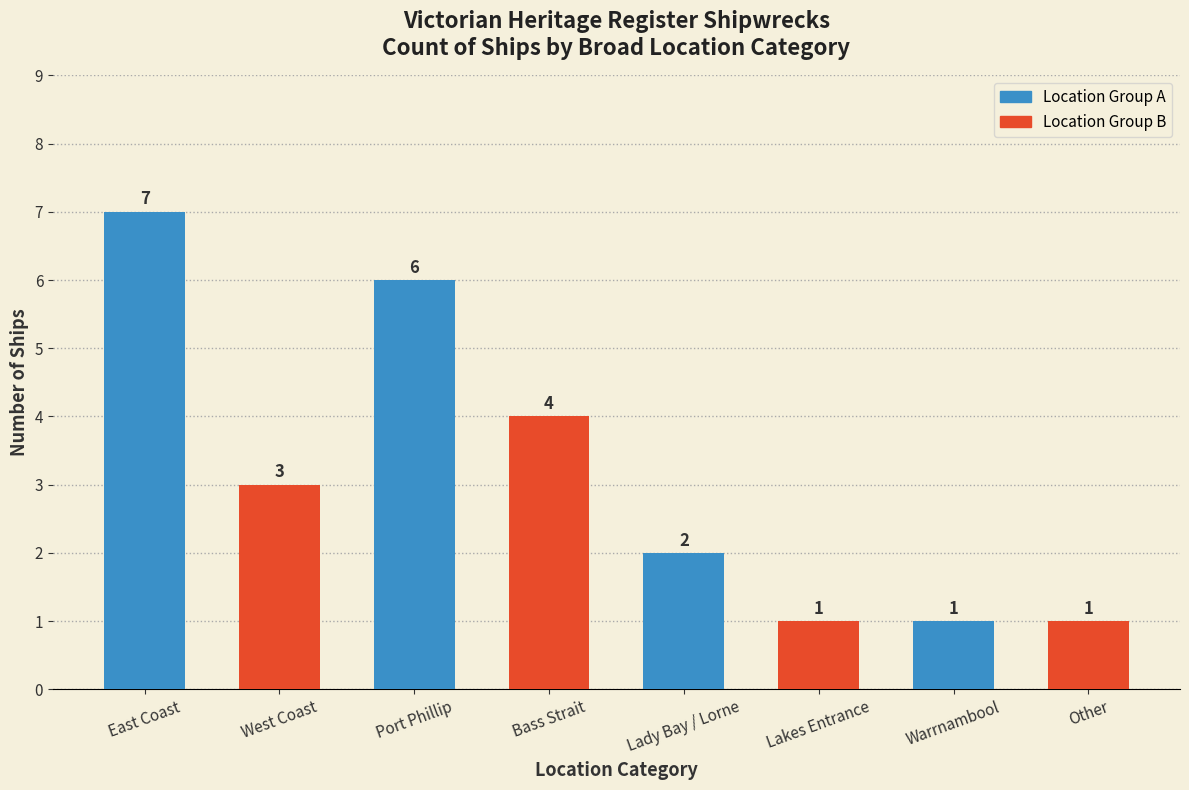

What is the difference between the maximum and second lowest values?

6